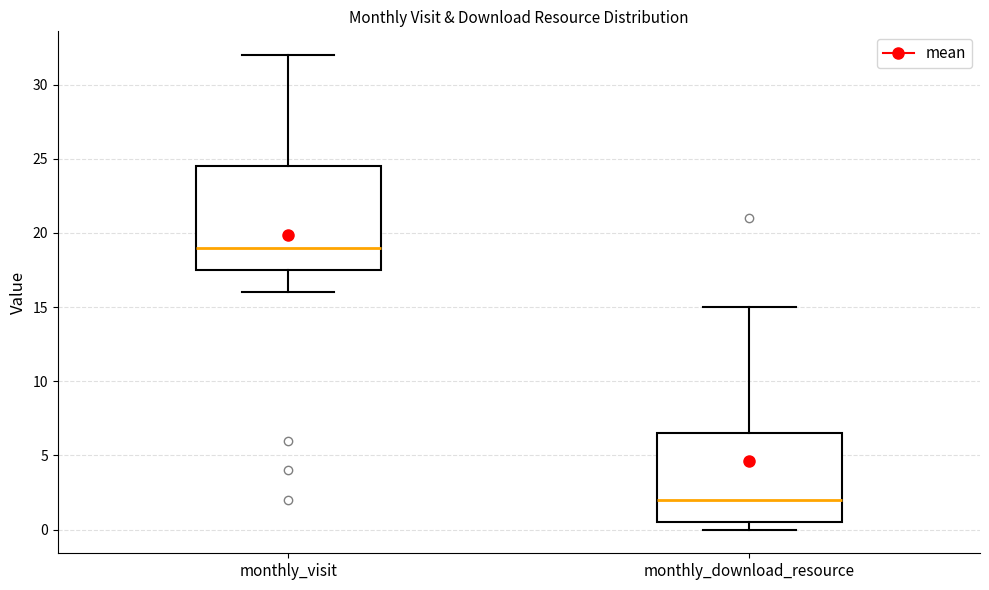

Reading left to right, read every box against the y-axis: the position of its median line, the range the box covers, and the ends of its whiskers. The values are not printed on the chart, so give them approximately, as read against the axis.

monthly_visit: median 19.0, box 17.5 to 24.5, whiskers 16.0 to 32.0
monthly_download_resource: median 2.0, box 0.5 to 6.5, whiskers 0.0 to 15.0